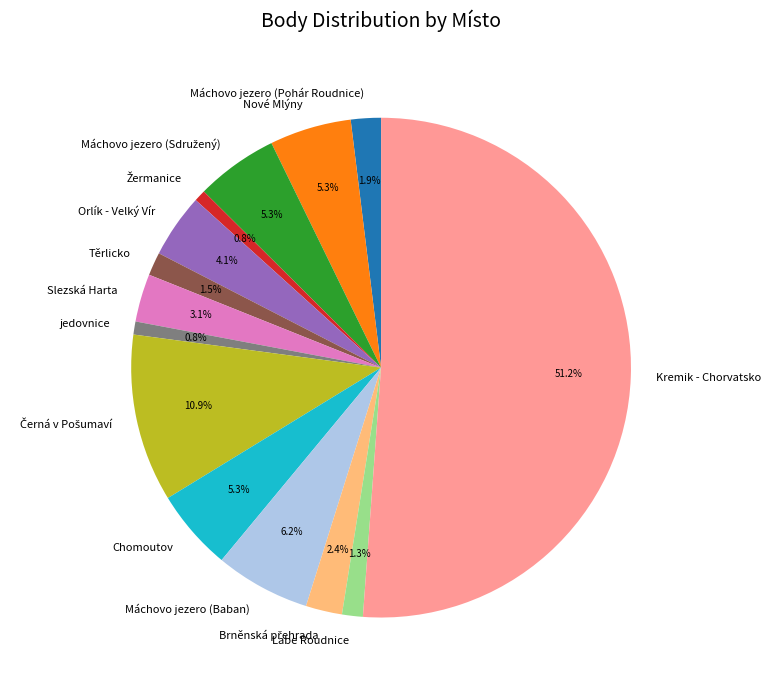

What is the largest slice in the pie chart?

Kremik - Chorvatsko